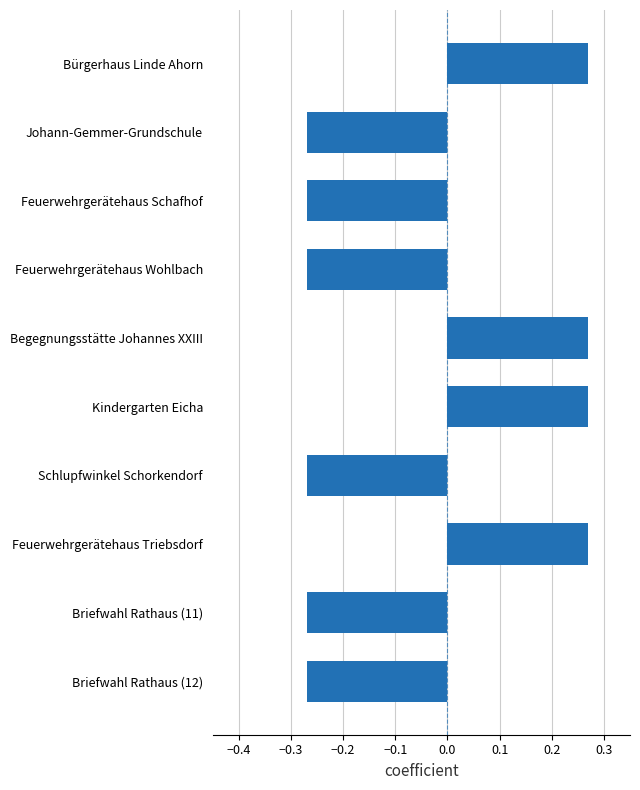

What is the change in value from Feuerwehrgerätehaus Triebsdorf to Briefwahl Rathaus (12)?

-0.5